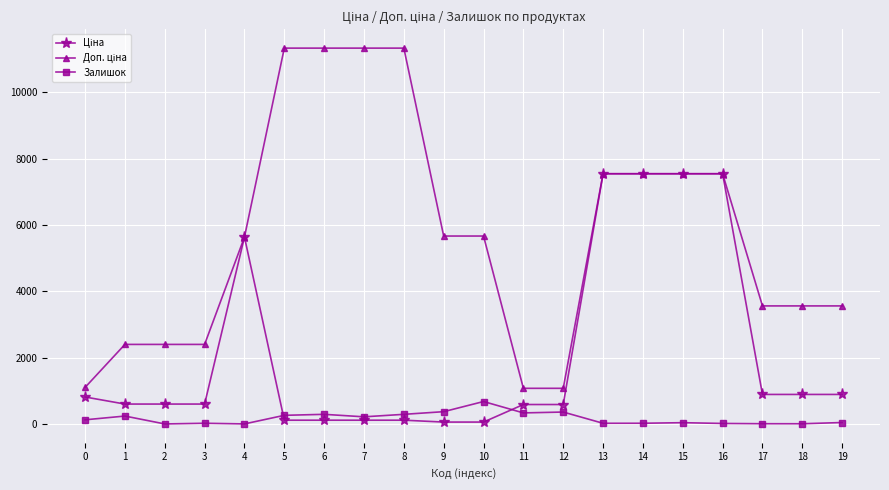

What is the greatest value displayed?

11334.0